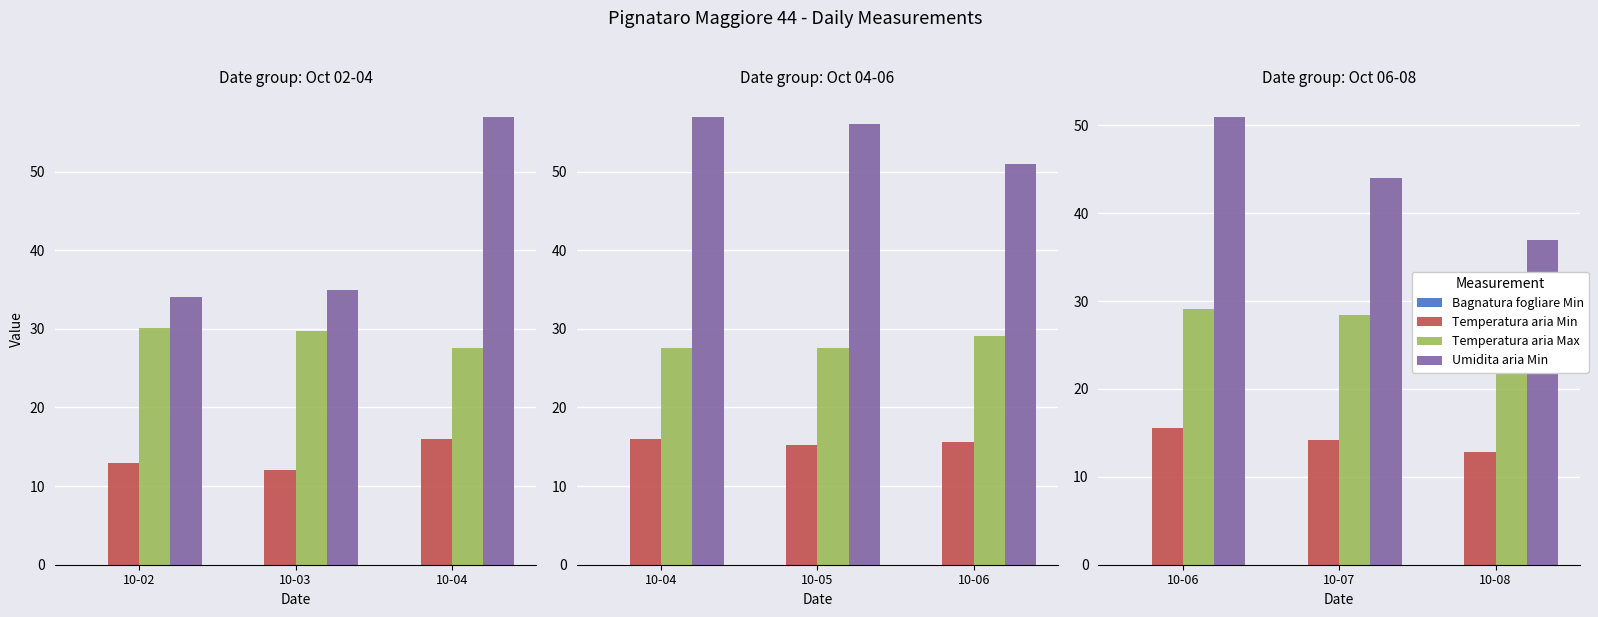

The value of Bagnatura fogliare Min at 10-07 is 0.0. True or false?

True